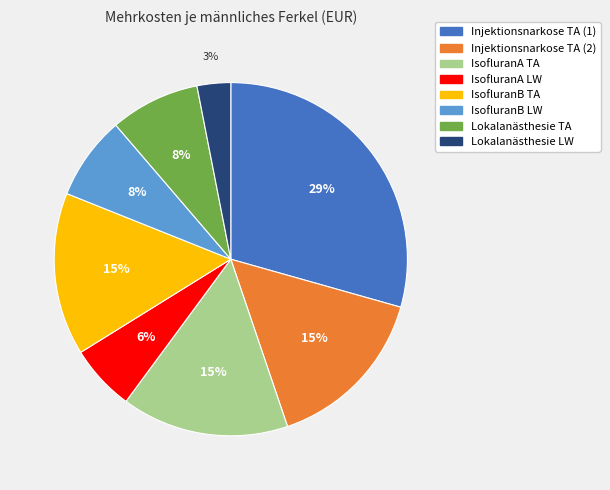

The Injektionsnarkose TA (1) slice represents 16% of the pie. True or false?

False